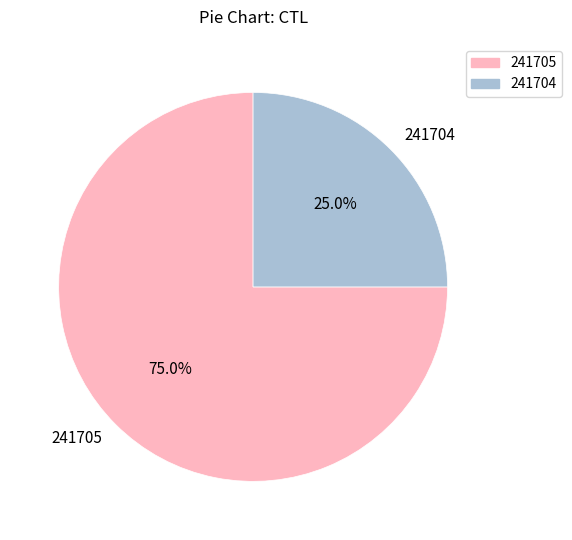

To the nearest percent, what percentage of the pie is 241705?

75%